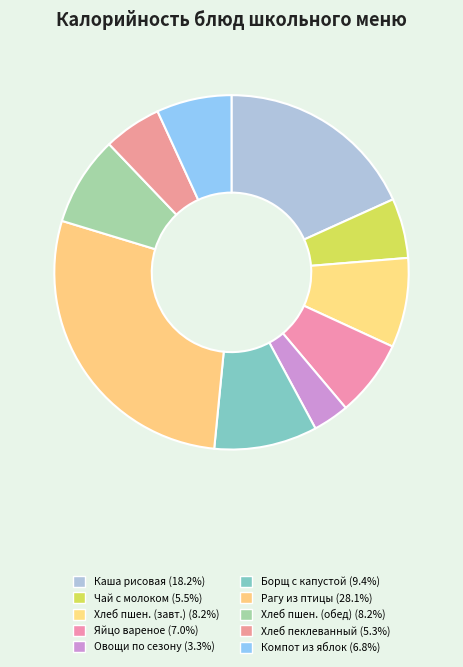

How many segments does this pie chart have?

10